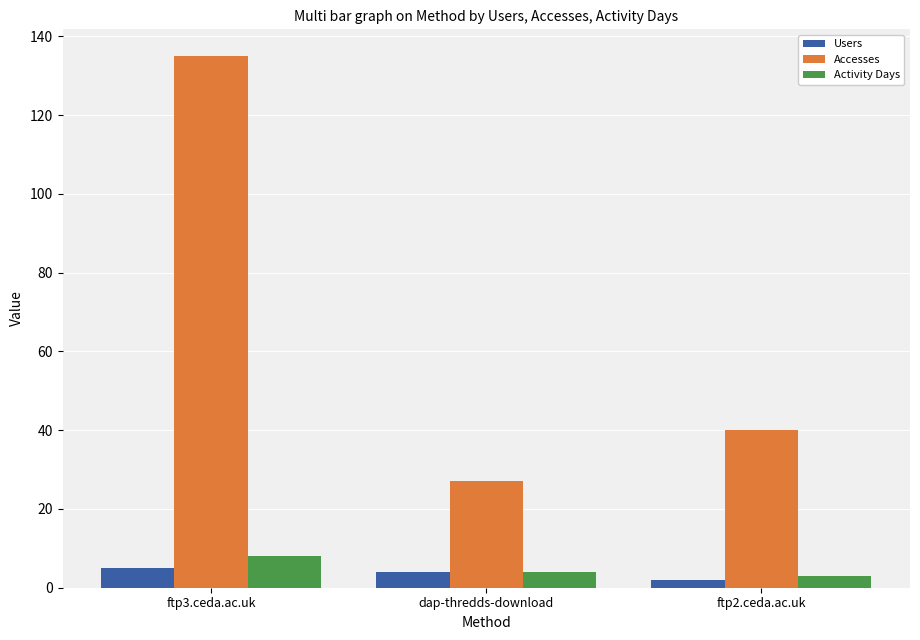

Where is Accesses nearest to the value 81?

ftp2.ceda.ac.uk